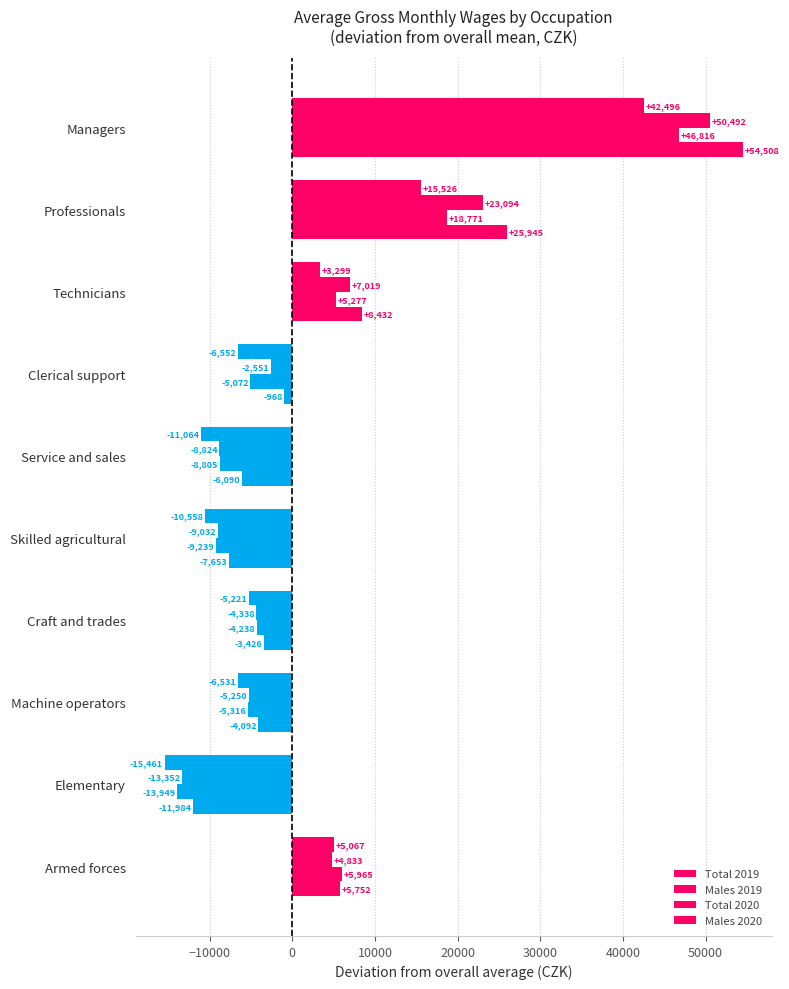

How many values in Total 2020 are above zero?

4